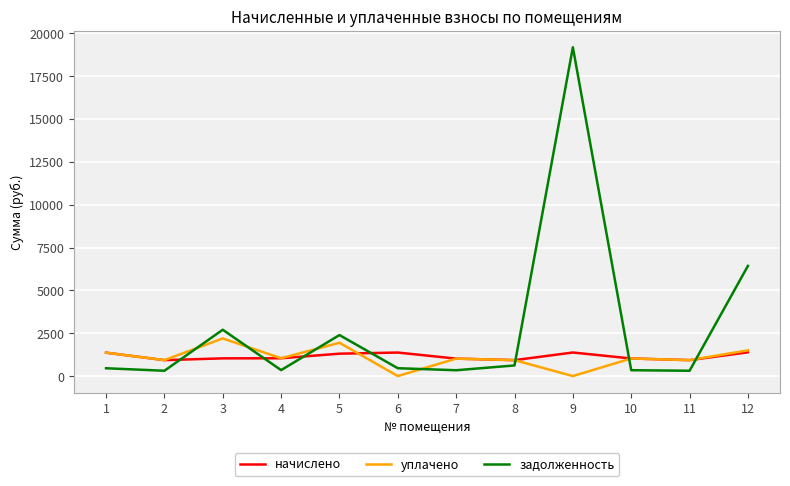

Which series has the largest total across all categories?

задолженность